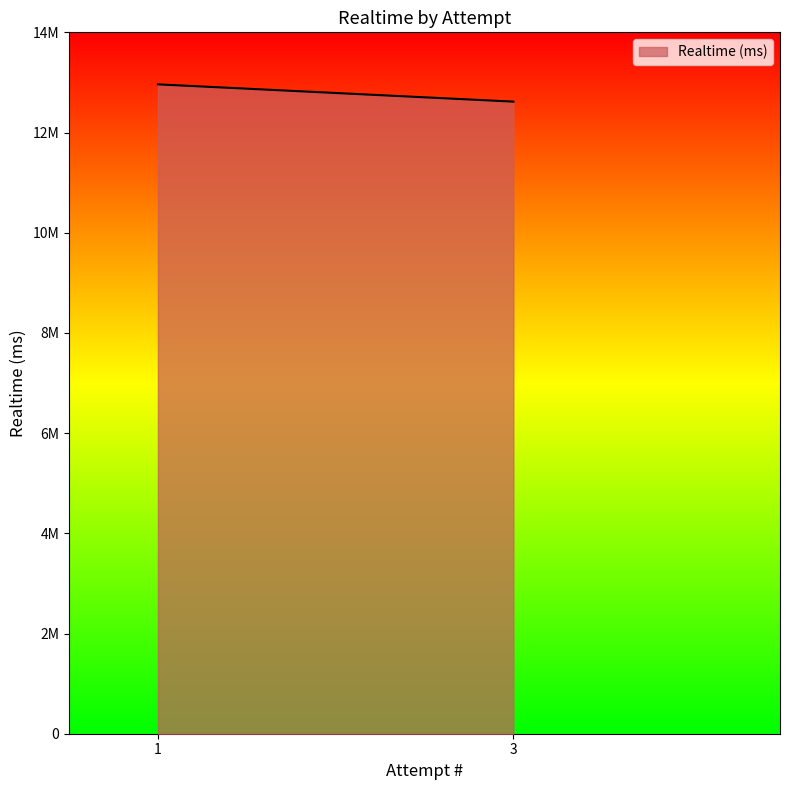

How many values are below 12961551?

1